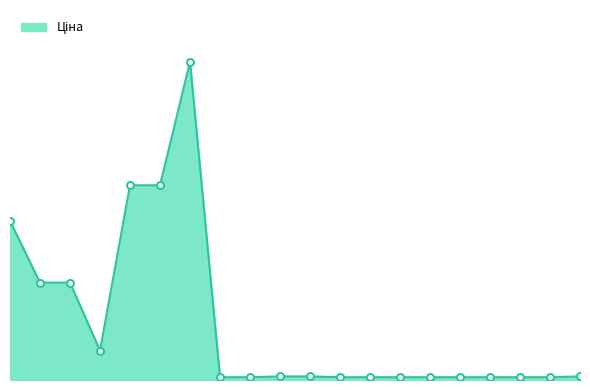

What is the difference between the maximum and minimum values?

59677.3